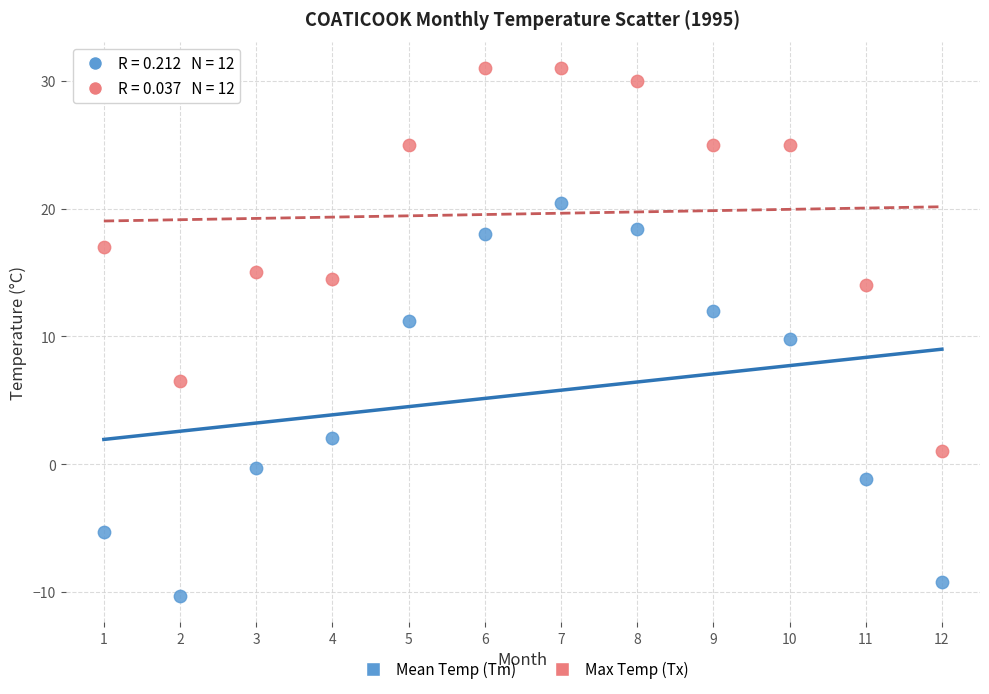

Across all data points, what is the range of Y values (max minus min)?

41.3